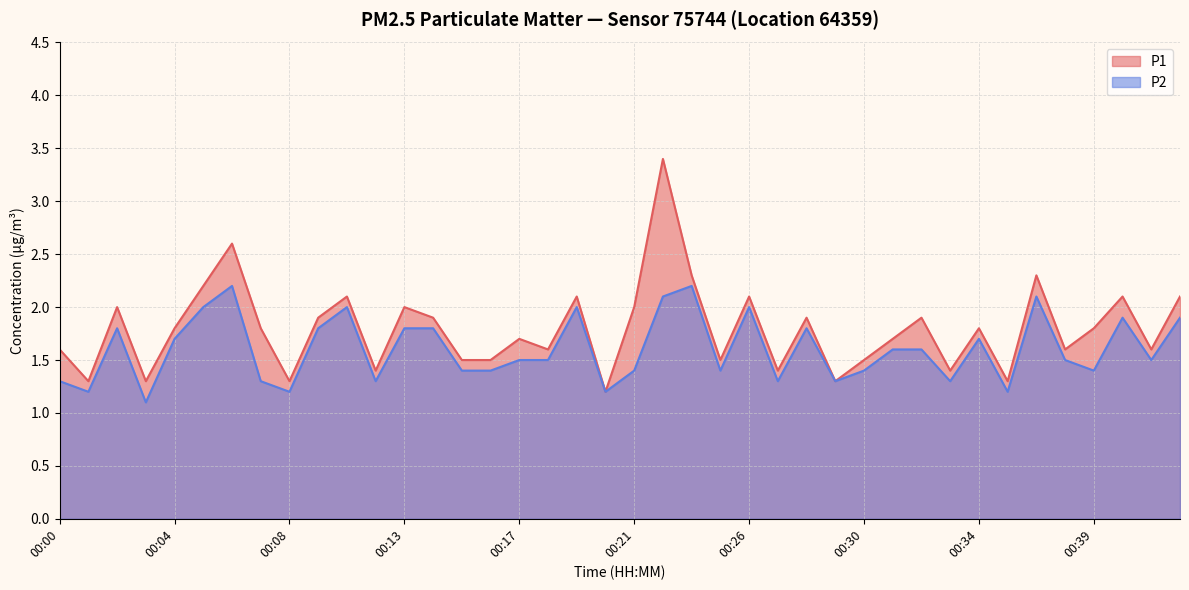

The P1 series shows 3.4 at 00:22. True or false?

True